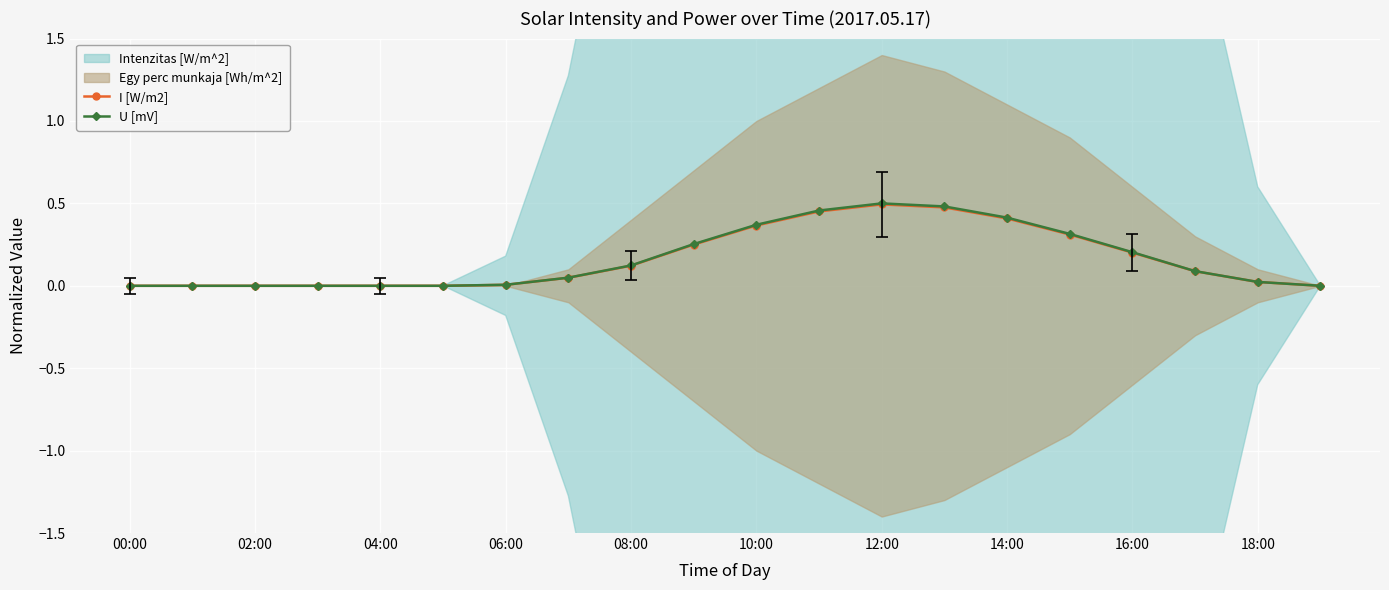

True or false: U [mV] and I [W/m2] intersect in this chart.

False